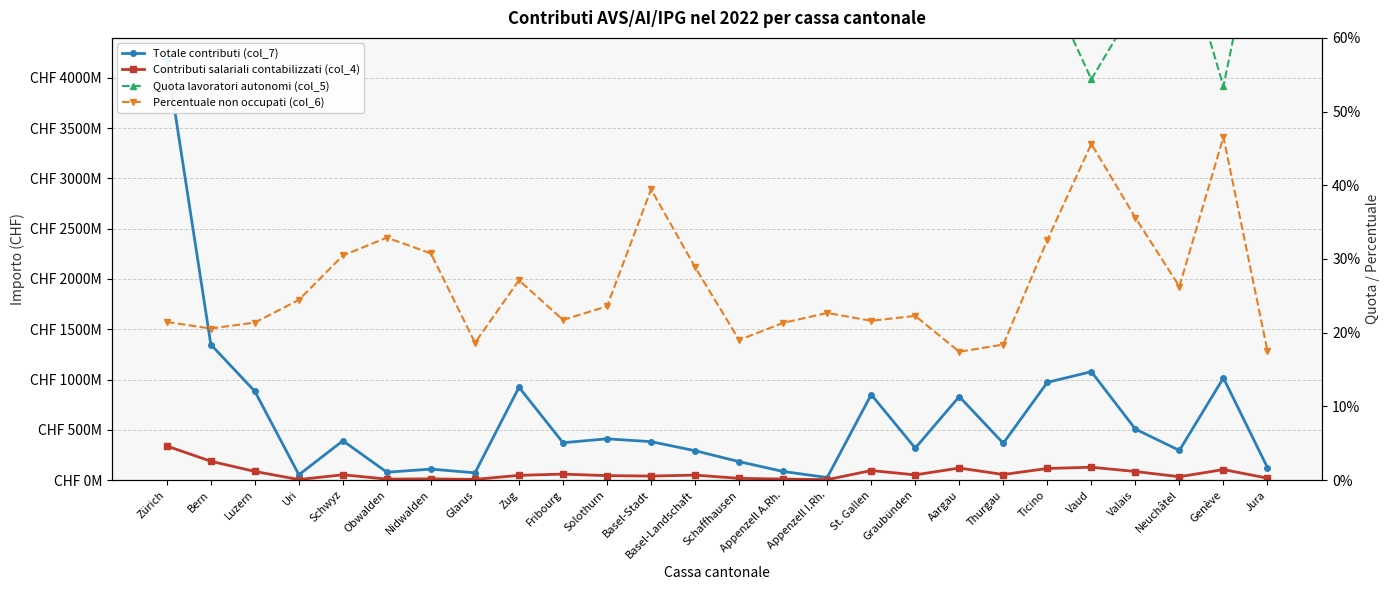

True or false: Quota lavoratori autonomi (col_5) and Contributi salariali contabilizzati (col_4) cross at least once.

False